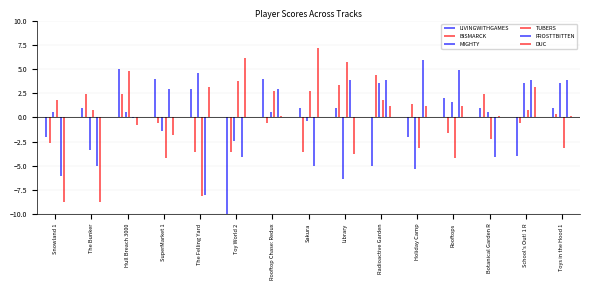

What are all the series names shown in the legend?

LIVINGWITHGAMES, BISMARCK, MIGHTY, TUBERS, FROSTTBITTEN, DUC